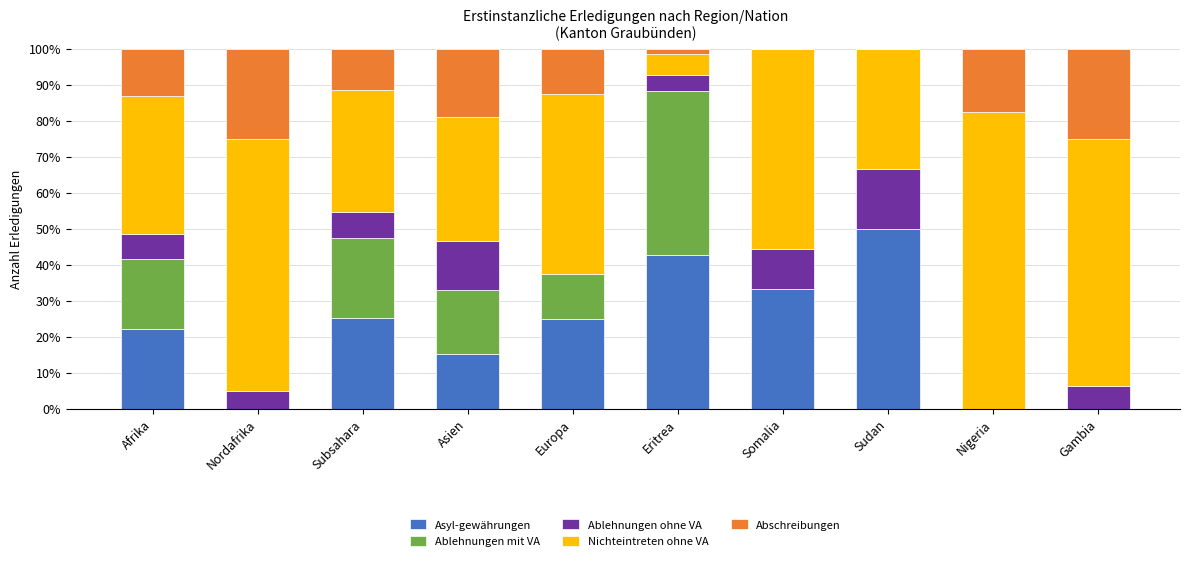

Are the bars horizontal?

No